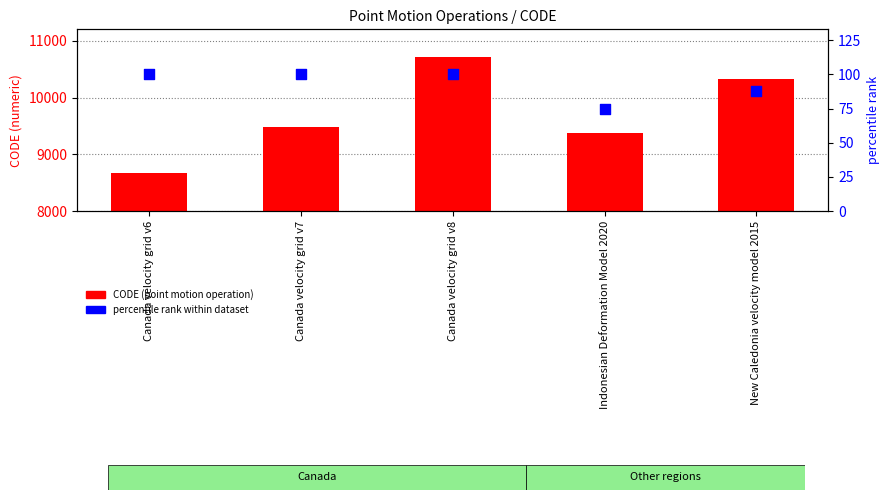

Which series contains the lowest Y value?

percentile rank within dataset